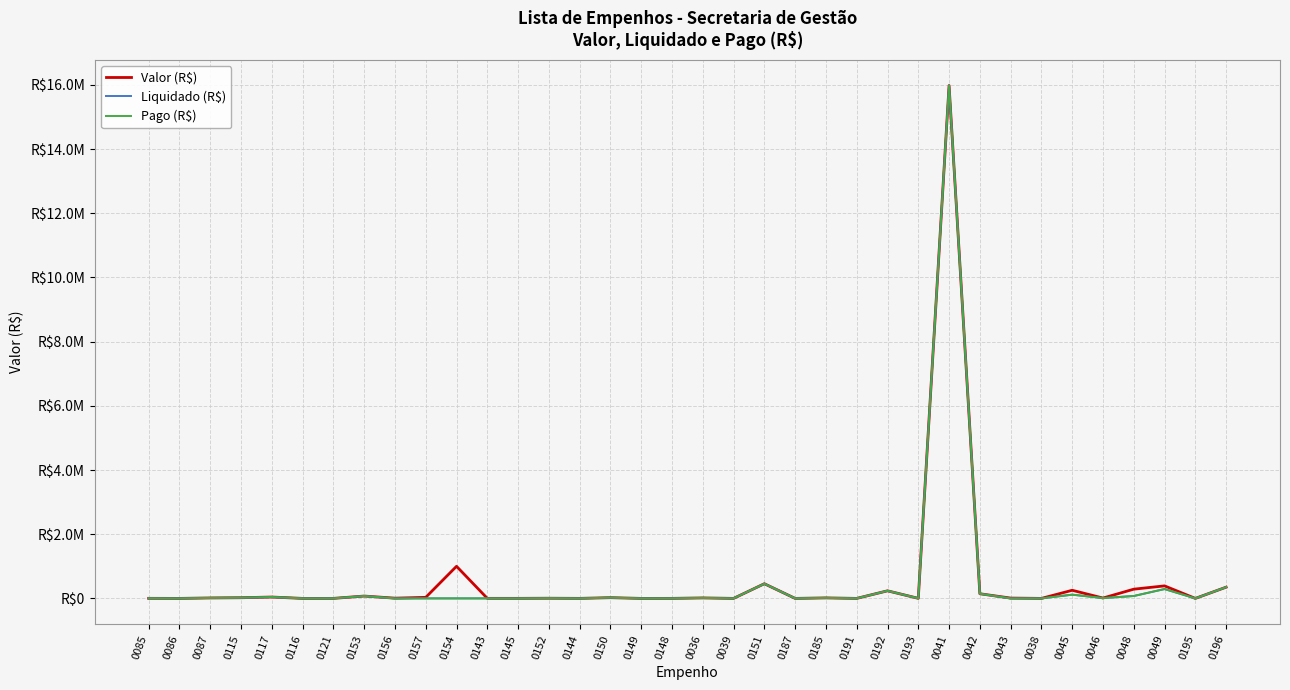

How many interior local valleys does the Pago (R$) series have?

11